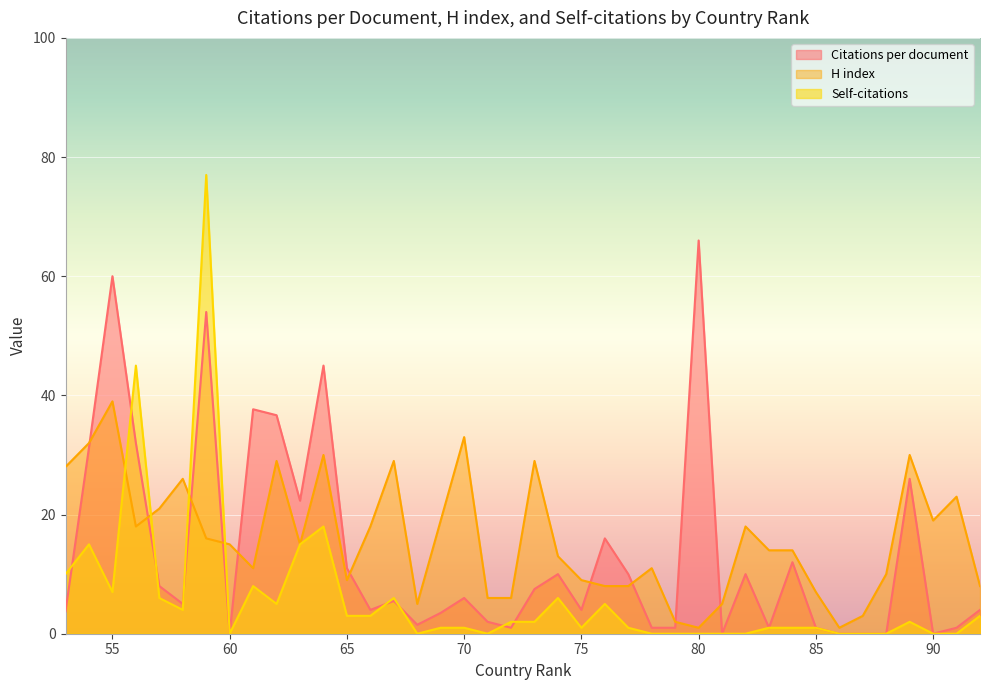

What is the average value of the Self-citations series?

6.2